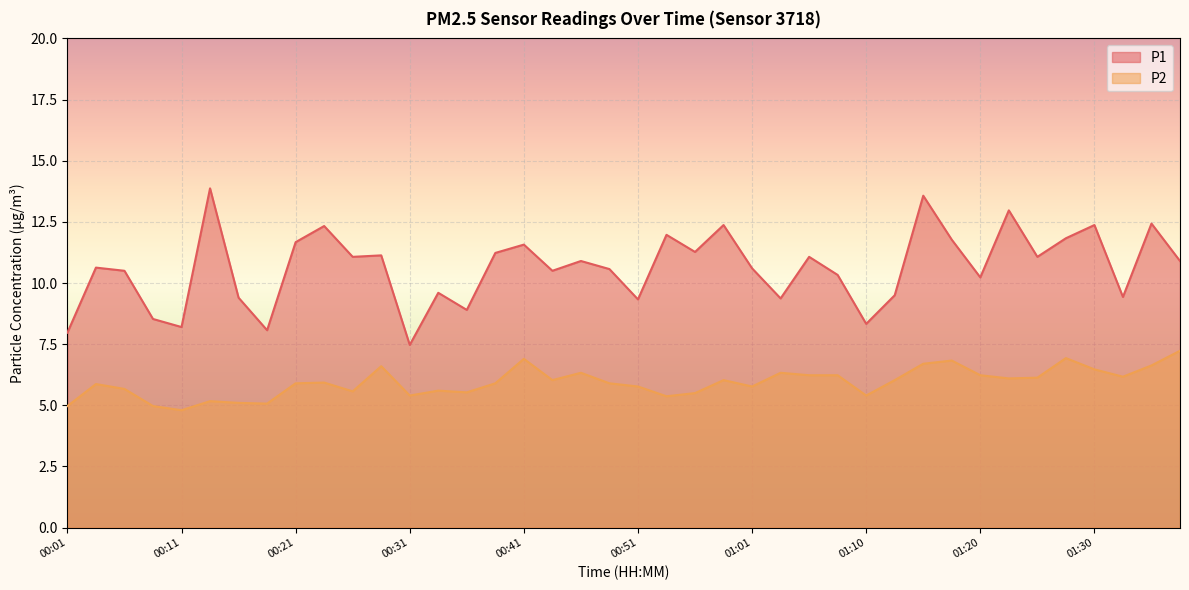

Reading right to left, list all the values displayed in this chart.

P1: 10.9	12.4	9.4	12.4	11.8	11.1	13.0	10.2	11.8	13.6	9.5	8.3	10.3	11.1	9.4	10.6	12.4	11.3	12.0	9.3	10.6	10.9	10.5	11.6	11.2	8.9	9.6	7.5	11.1	11.1	12.3	11.7	8.1	9.4	13.9	8.2	8.5	10.5	10.6	8.0
P2: 7.2	6.6	6.2	6.5	6.9	6.1	6.1	6.2	6.8	6.7	6.0	5.4	6.2	6.2	6.3	5.8	6.0	5.5	5.4	5.8	5.9	6.3	6.0	6.9	5.9	5.5	5.6	5.4	6.6	5.6	5.9	5.9	5.1	5.1	5.2	4.8	5.0	5.7	5.9	5.0